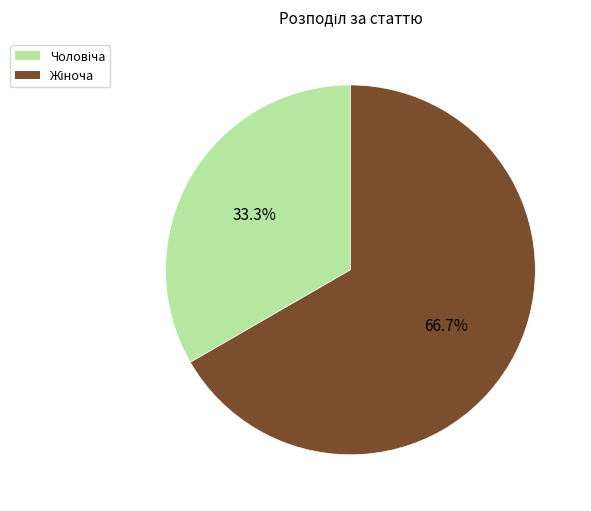

Does any single category account for the majority?

Yes